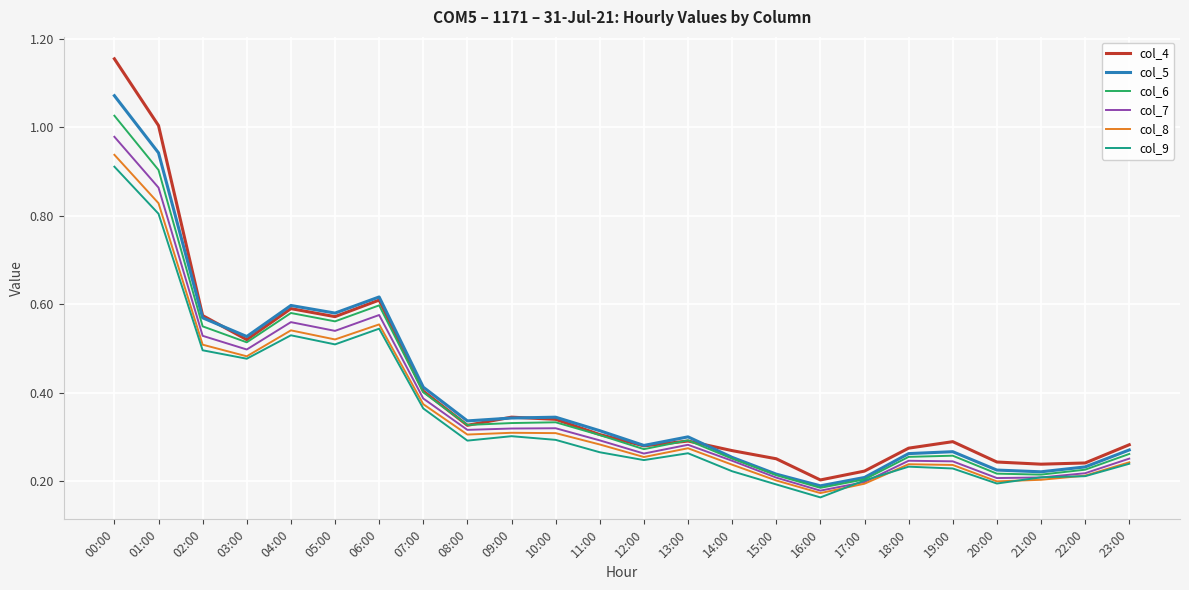

Which series has the widest spread of values?

col_4